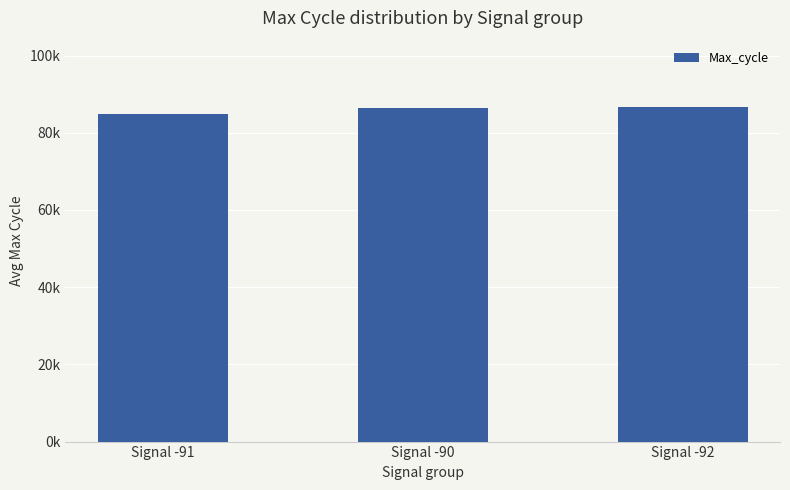

Which label corresponds to the smallest value in the chart?

Signal -91